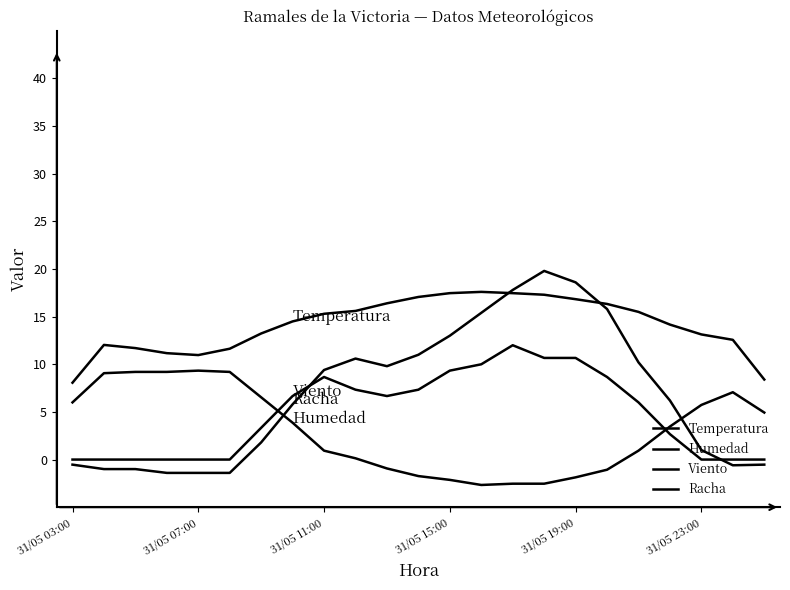

How many lines are shown in the chart?

4